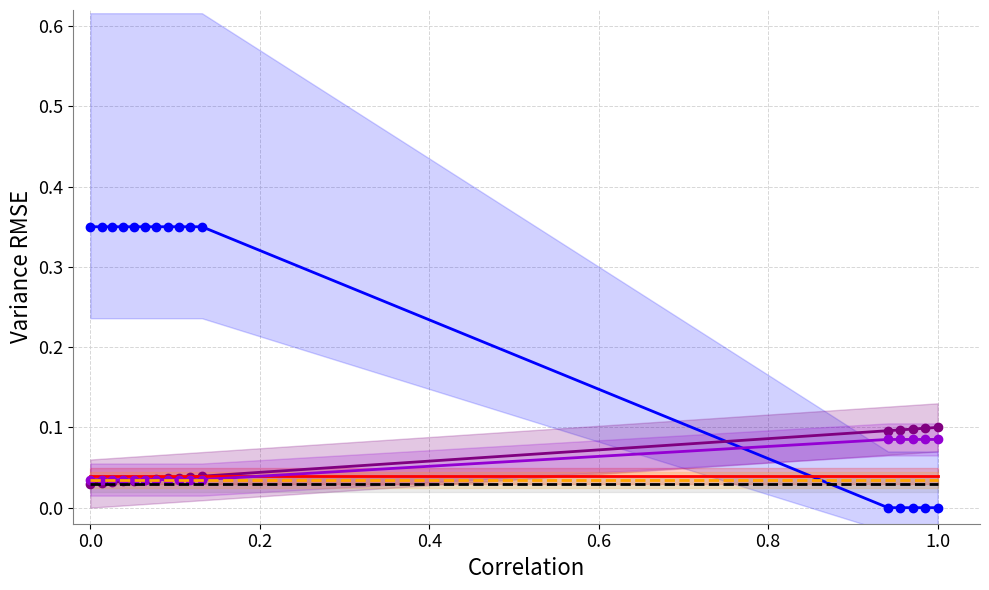

Reading left to right, extract all data points from this chart.

Execution time (s): 0.3	0.3	0.3	0.3	0.3	0.3	0.3	0.3	0.3	0.3	0.3	0.0	0.0	0.0	0.0	0.0
RA (hrs): 0.0	0.0	0.0	0.0	0.0	0.0	0.0	0.0	0.0	0.0	0.0	0.1	0.1	0.1	0.1	0.1
Airmass: 0.0	0.0	0.0	0.0	0.0	0.0	0.0	0.0	0.0	0.0	0.0	0.0	0.0	0.0	0.0	0.0
Seeing: 0.0	0.0	0.0	0.0	0.0	0.0	0.0	0.0	0.0	0.0	0.0	0.1	0.1	0.1	0.1	0.1
FLI: 0.0	0.0	0.0	0.0	0.0	0.0	0.0	0.0	0.0	0.0	0.0	0.0	0.0	0.0	0.0	0.0
Moon distance (deg): 0.0	0.0	0.0	0.0	0.0	0.0	0.0	0.0	0.0	0.0	0.0	0.0	0.0	0.0	0.0	0.0